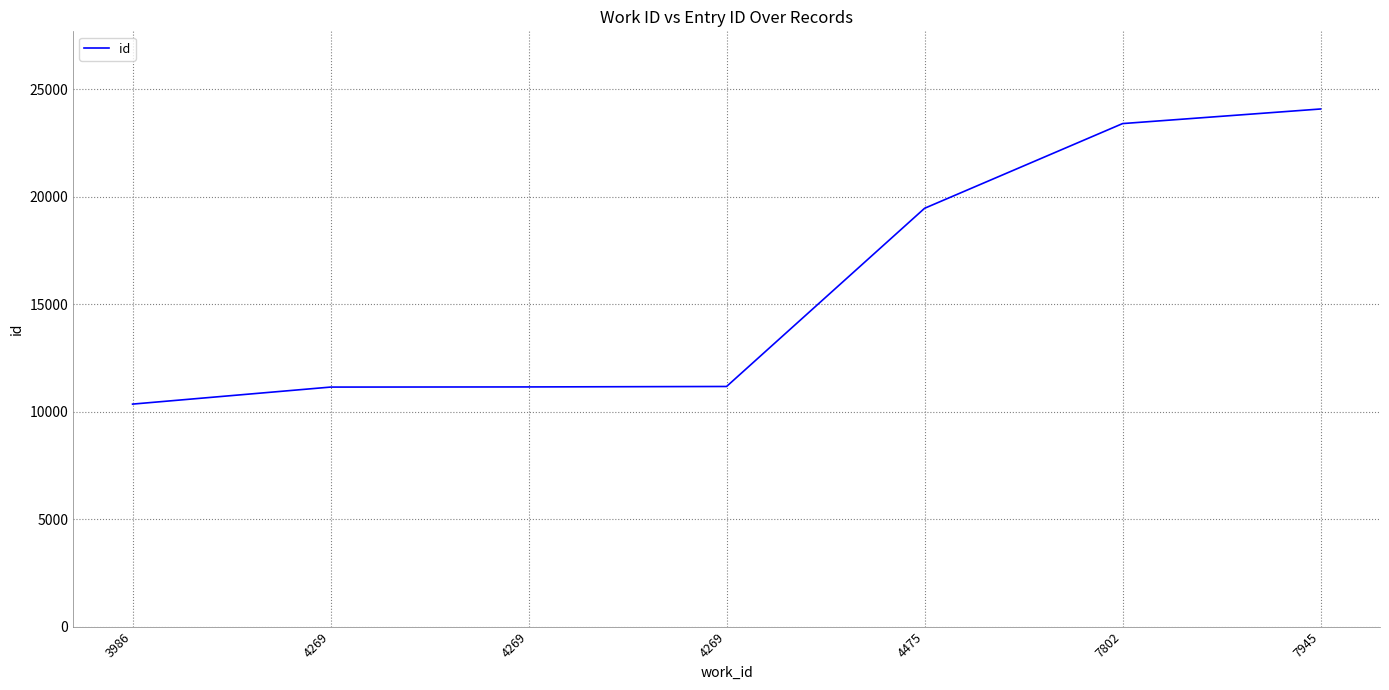

How many lines are shown in the chart?

1